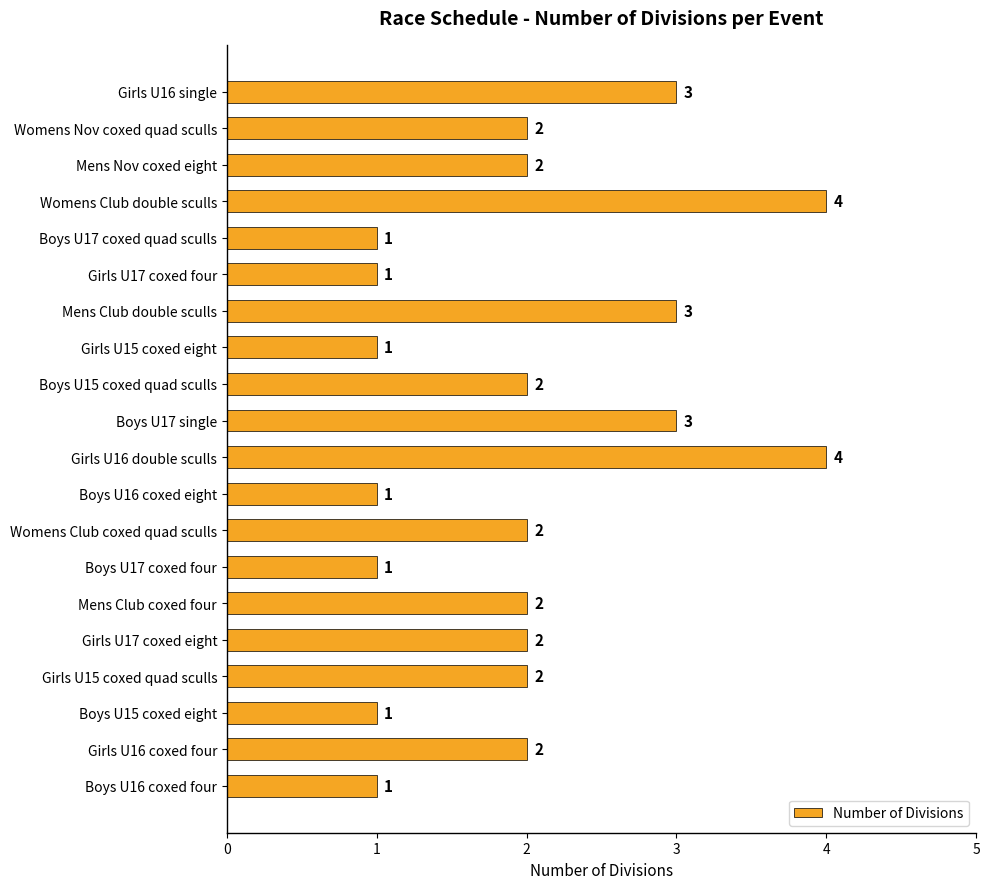

What is the difference between the maximum and minimum values?

3